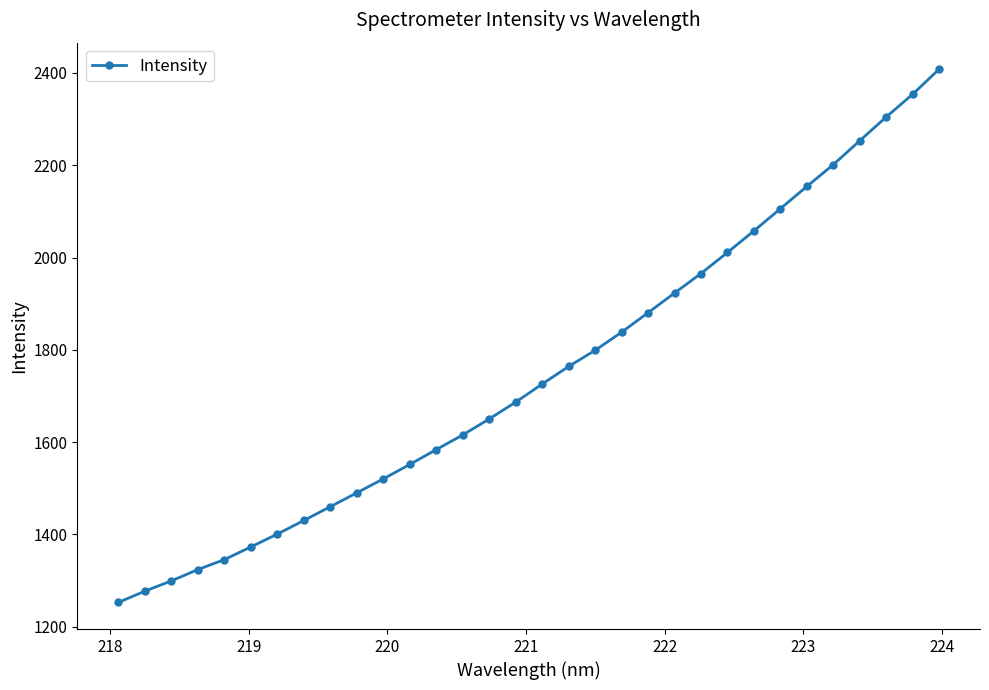

What is the greatest value displayed?

2407.9